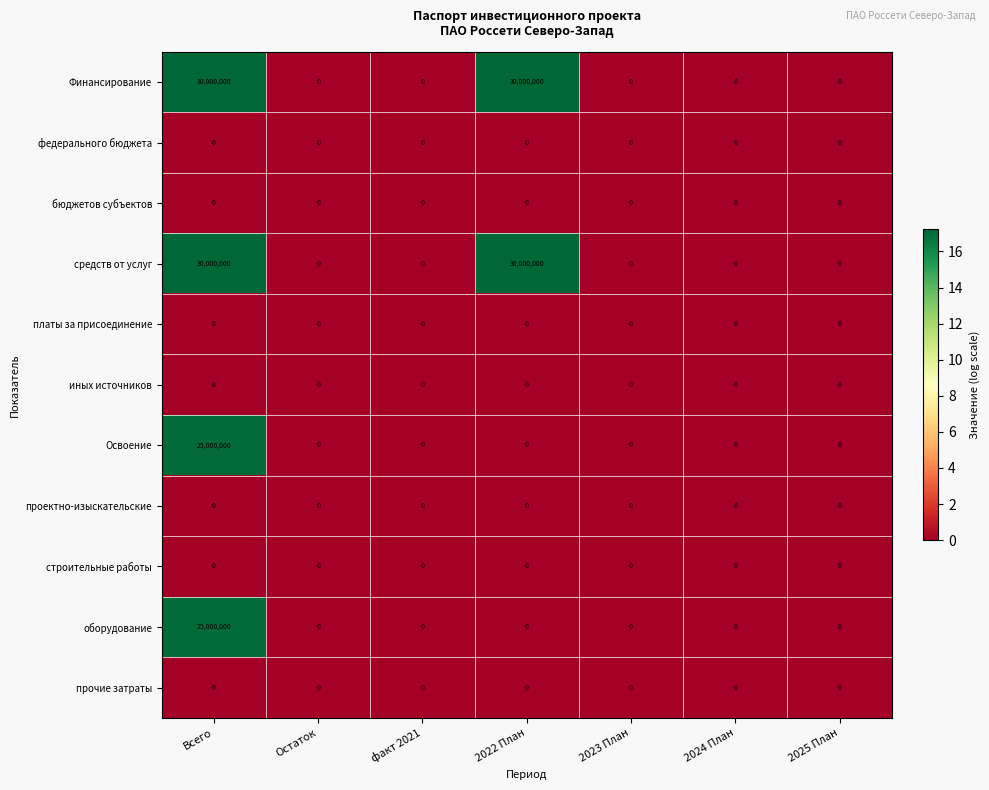

Is the value of строительные работы at 2024 План greater than the value of Освоение at Всего?

No